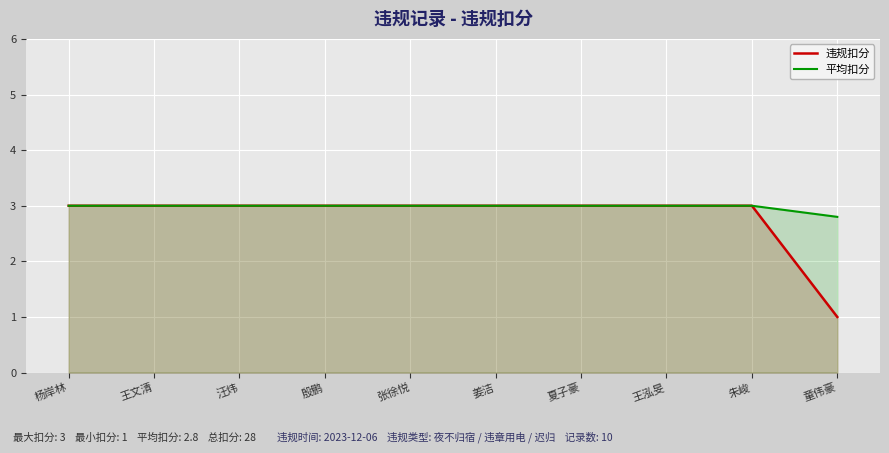

The 平均扣分 series shows 3.0 at 朱峻. True or false?

True